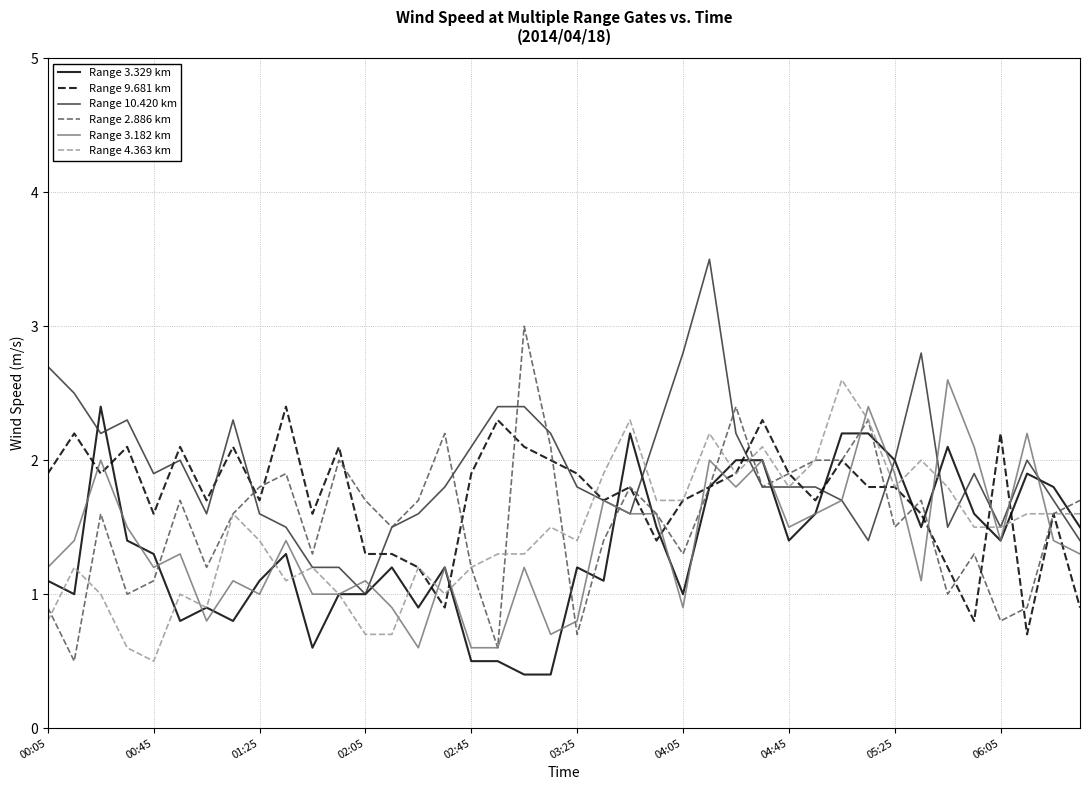

What is the minimum value for Range 4.363 km?

0.5